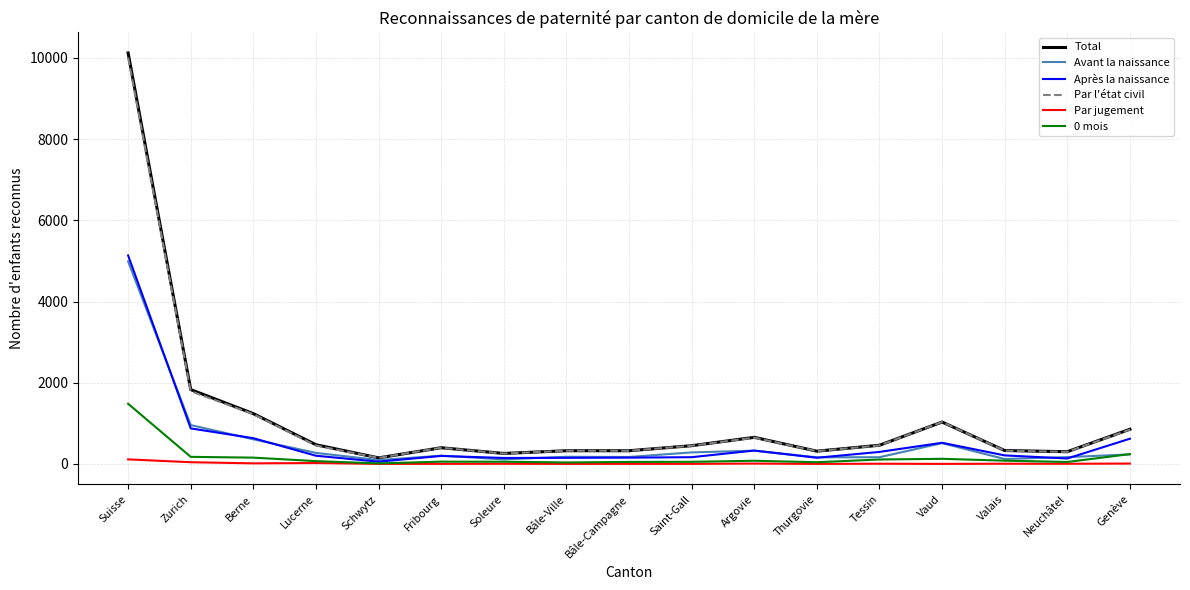

Is it true that Par l'état civil equals 1225 at Berne?

True